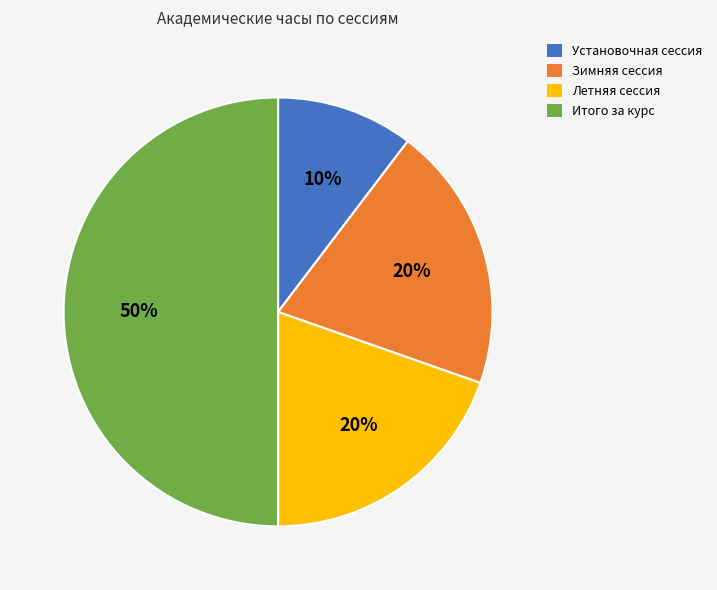

Is it true that Установочная сессия is 22% of the pie?

False